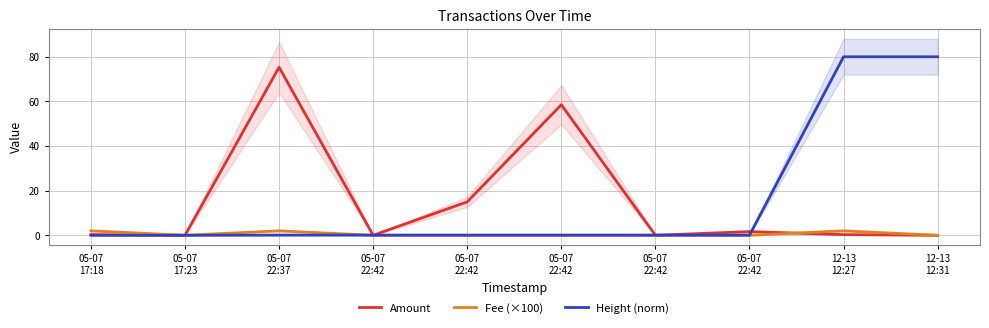

What is the label of the 4th point from the right?

05-07
22:42